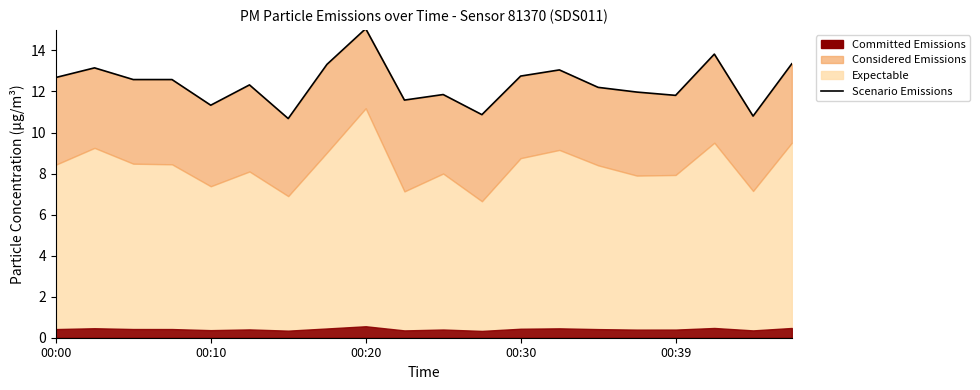

How many lines are shown in the chart?

1